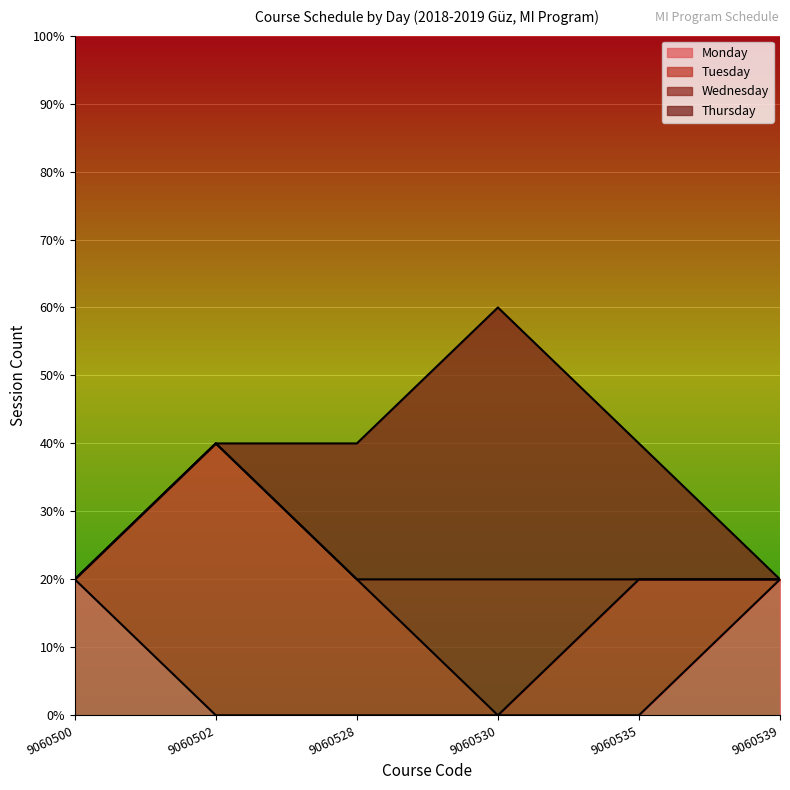

What is the difference between the second highest and second lowest values in the Monday series?

1